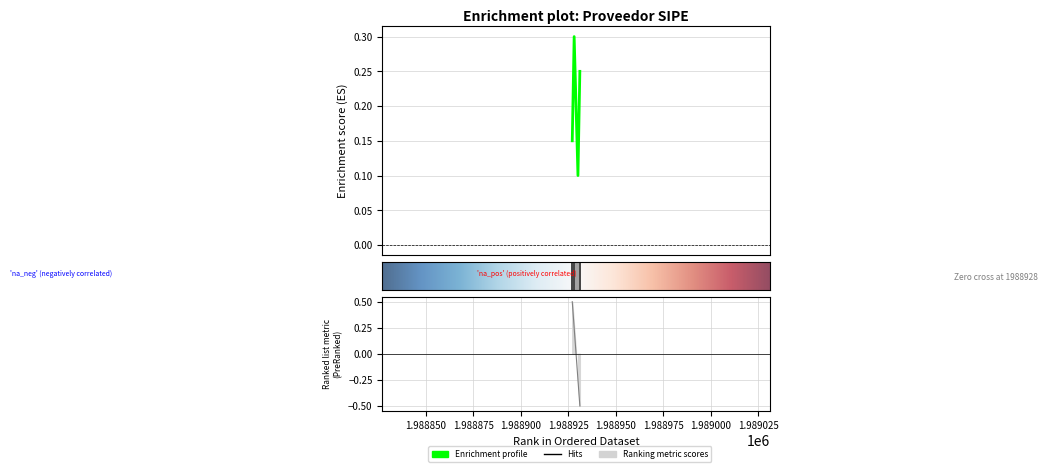

Between 1988930 and 1988928, which is larger?

1988928